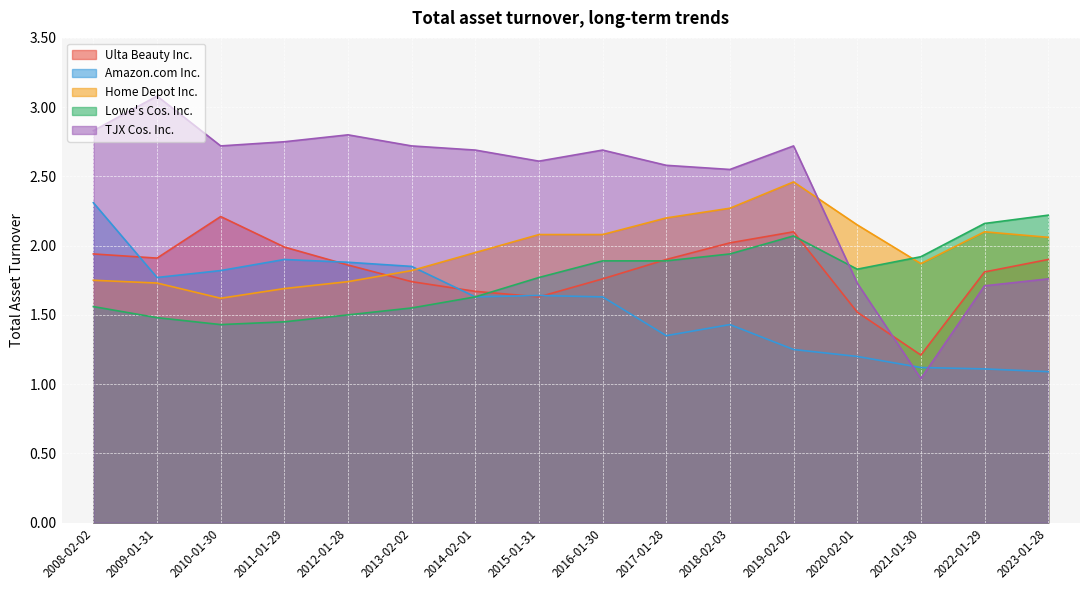

Which series has the largest total across all categories?

TJX Cos. Inc.